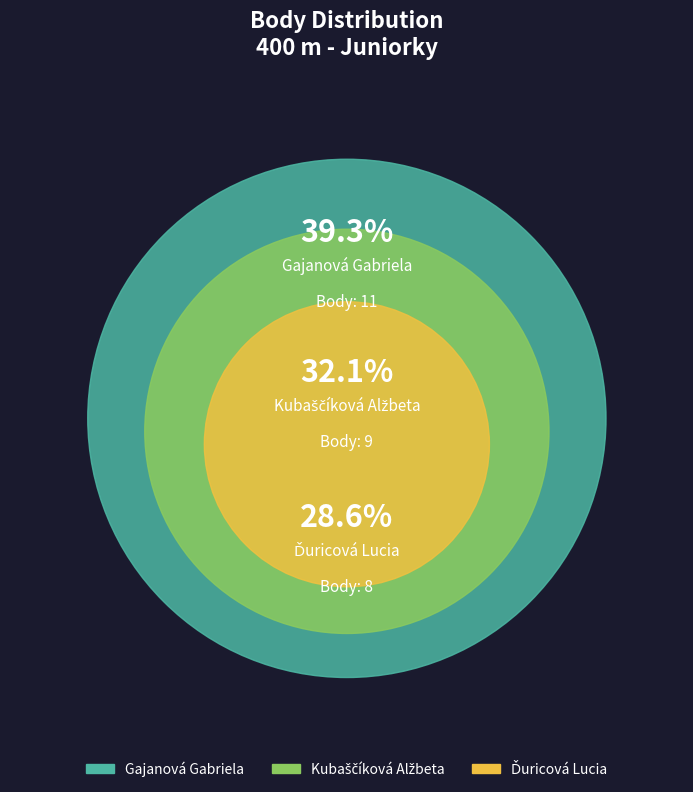

Combined, what portion of the pie is Gajanová Gabriela and Kubaščíková Alžbeta?

71.4%